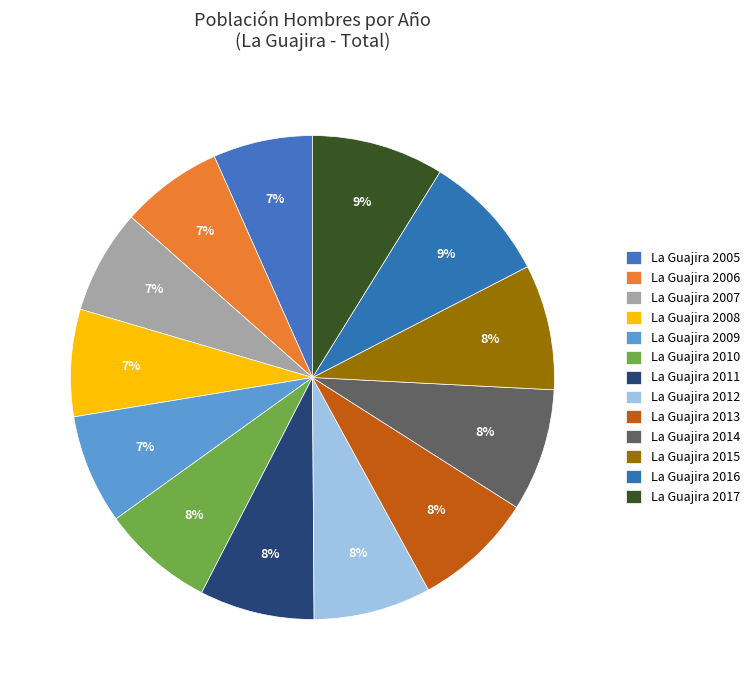

To the nearest percent, what percentage of the pie is La Guajira 2006?

7%